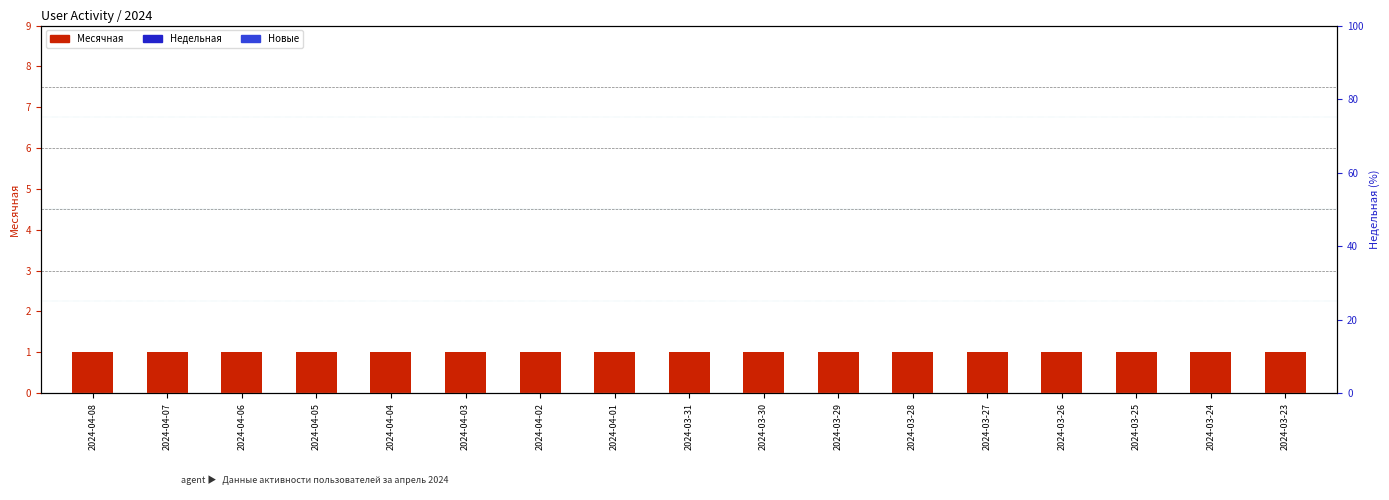

What are all the series names shown in the legend?

Месячная, Недельная, Новые